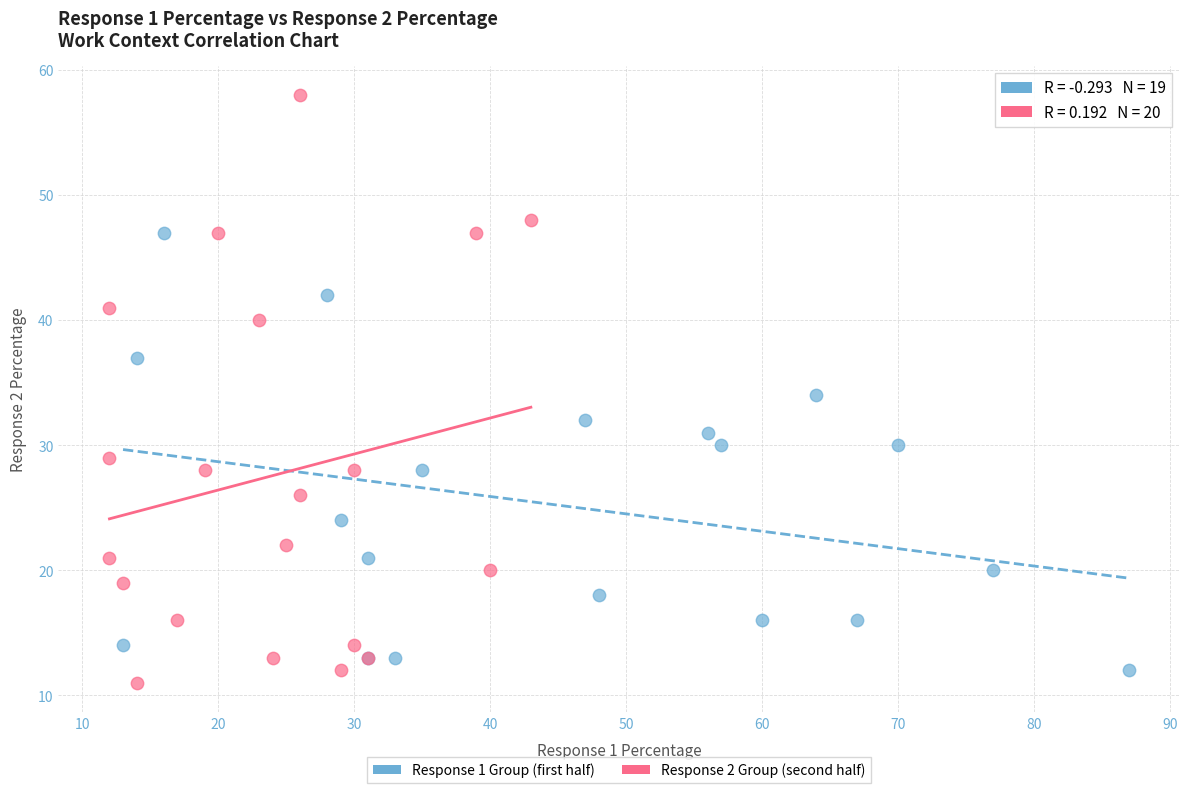

Which series contains the highest Y value?

Response 2 Group (second half)